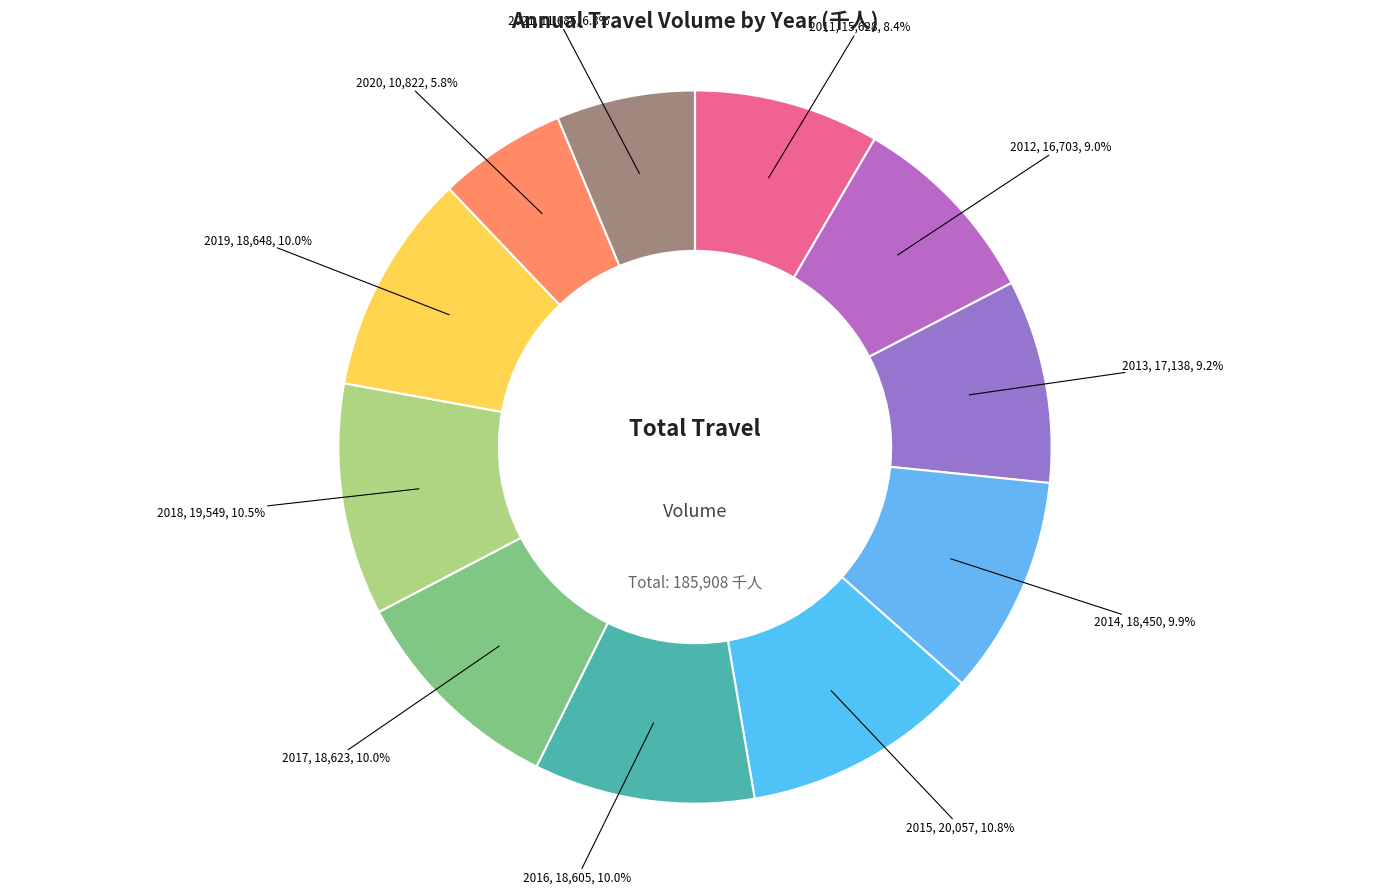

Count the number of slices in the pie.

11